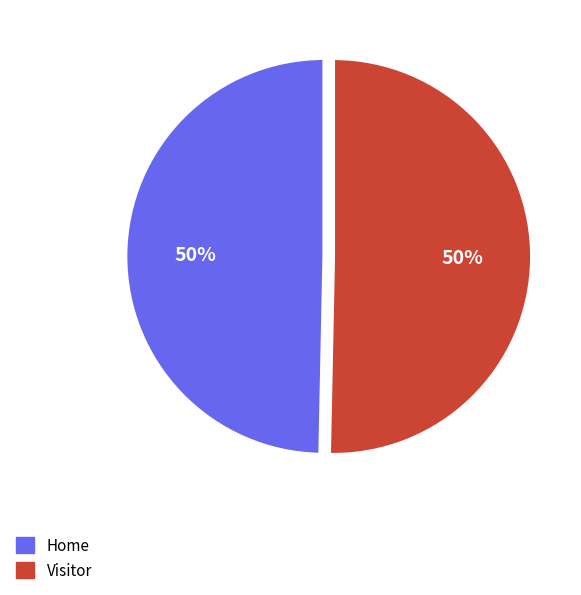

To the nearest percent, what is the combined percentage of Visitor and Home?

100%